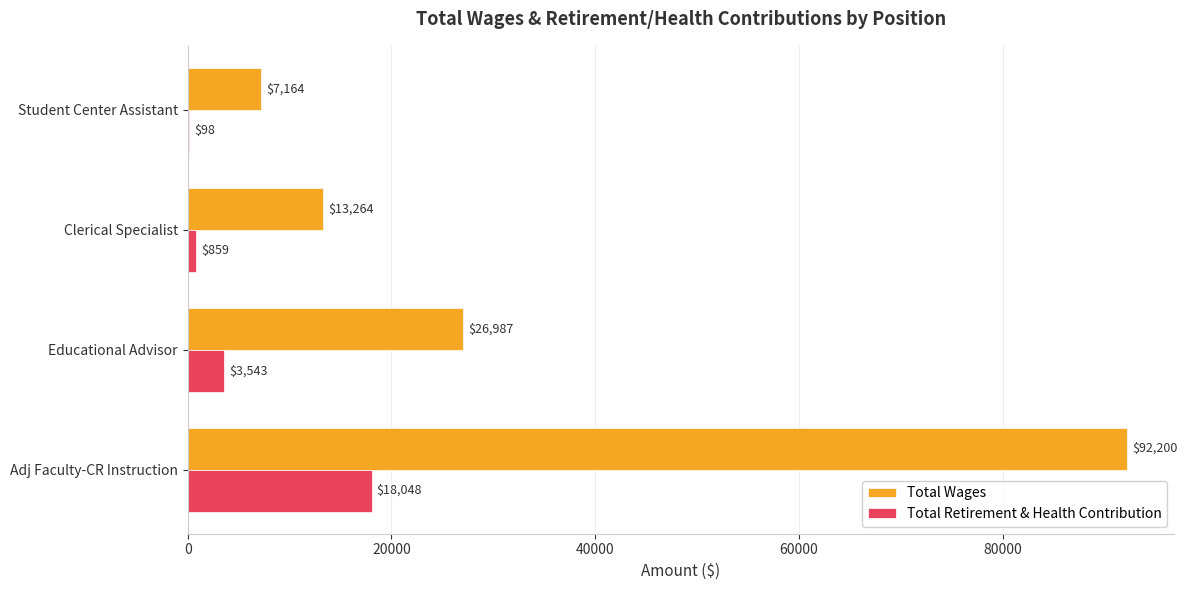

What is the sum of the Total Wages values at Clerical Specialist and Student Center Assistant?

20428